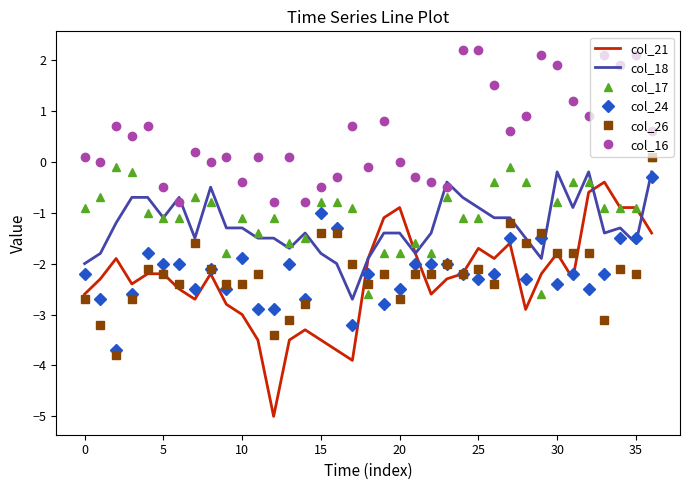

Which series has the largest total across all categories?

col_16